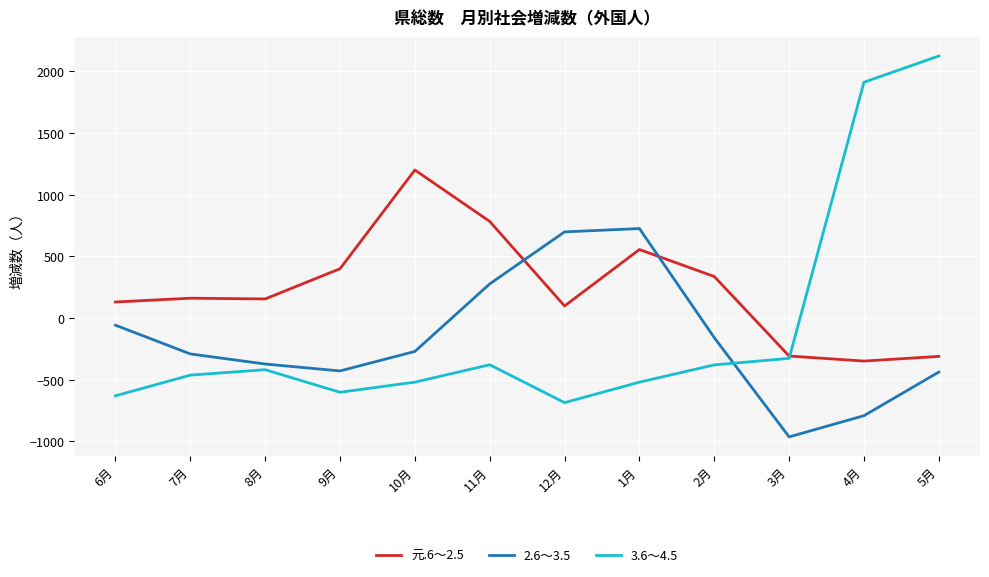

What is the sum of all 元.6～2.5 values?

2842